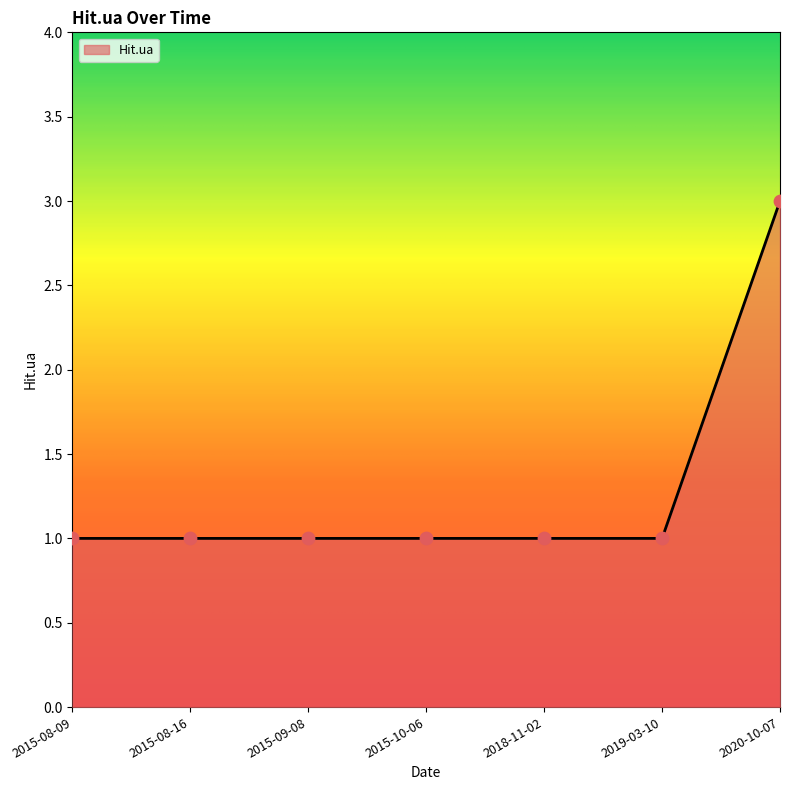

What is the change in value from 2018-11-02 to 2020-10-07?

+2